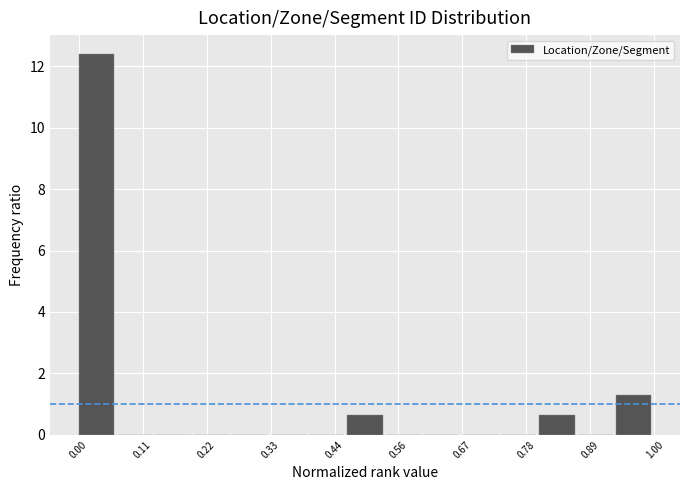

Read against the x-axis, roughly where is the centre of the tallest bar?

0.04